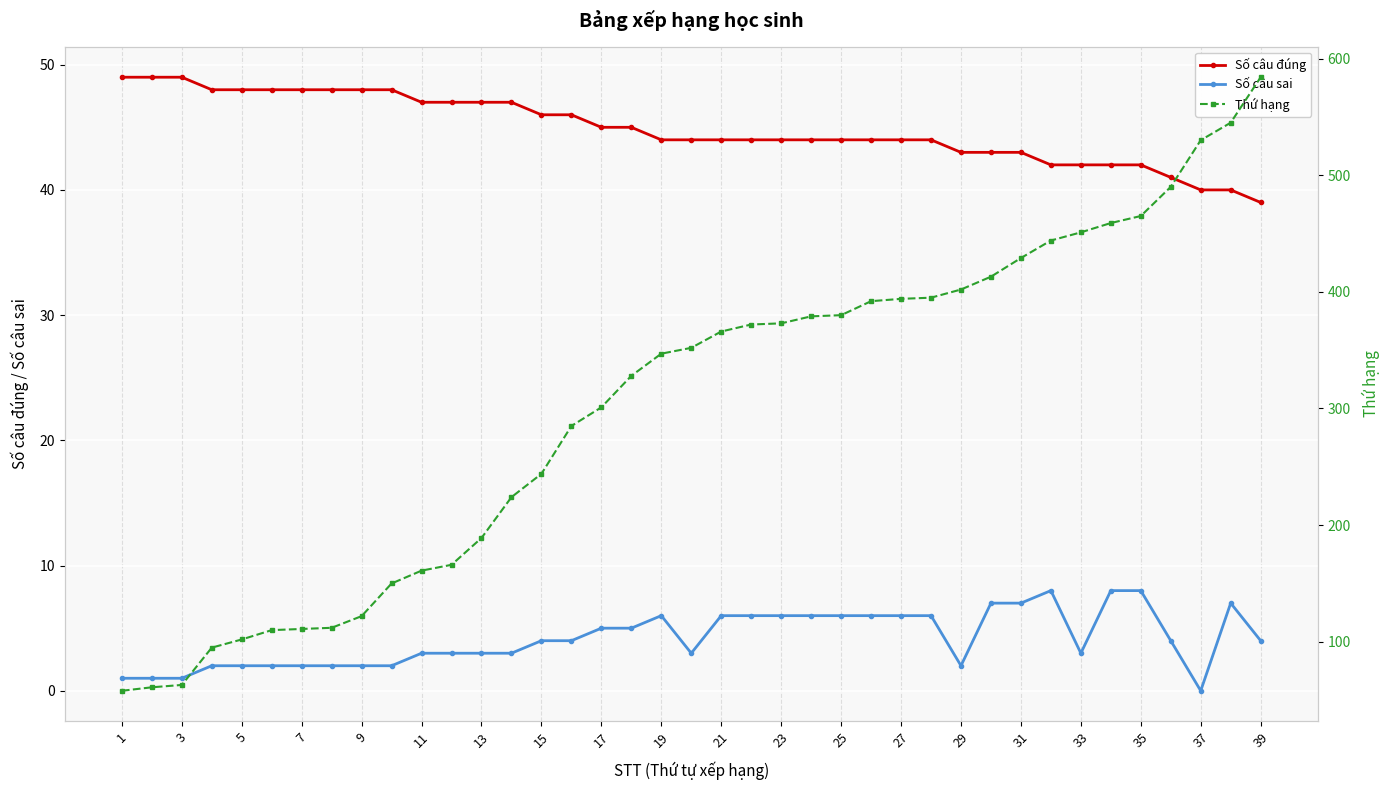

What value does the Số câu sai series have at 21?

6